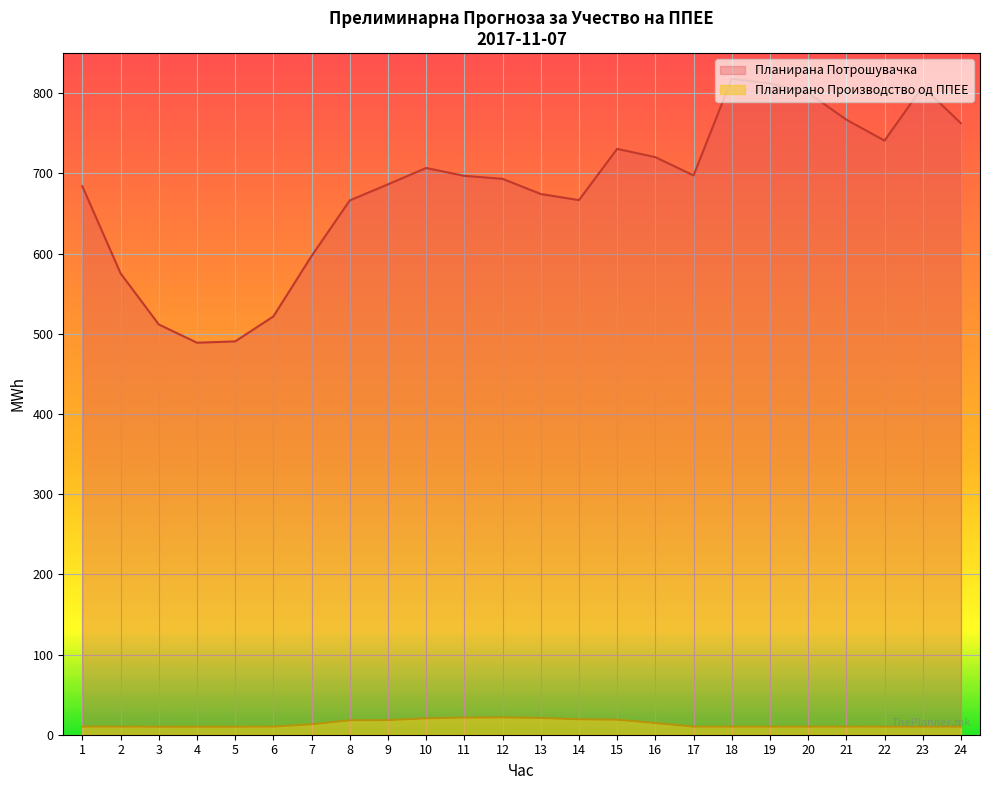

Which series changed the most between 7 and 13?

Планирана Потрошувачка